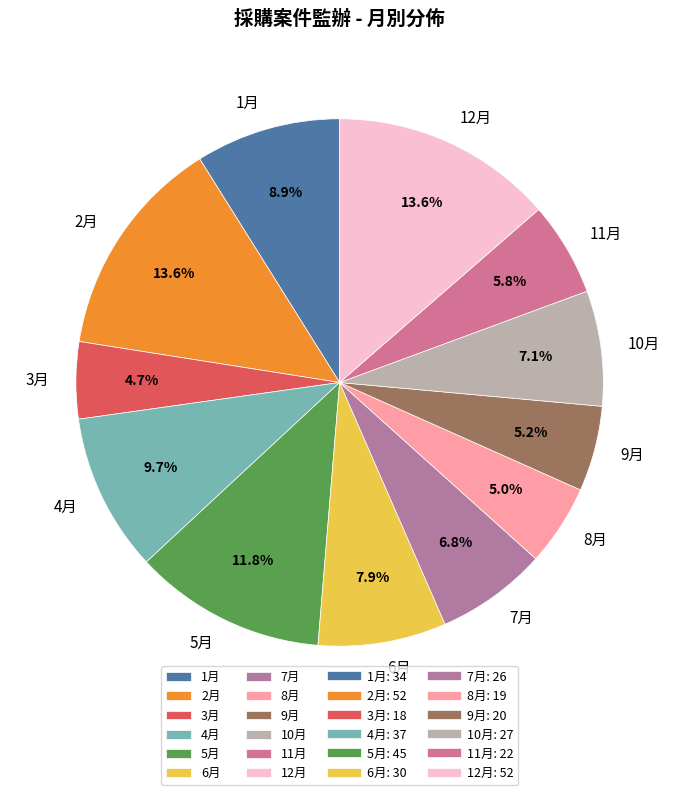

What is the ratio of the value at 11月 to the value at 4月?

0.6